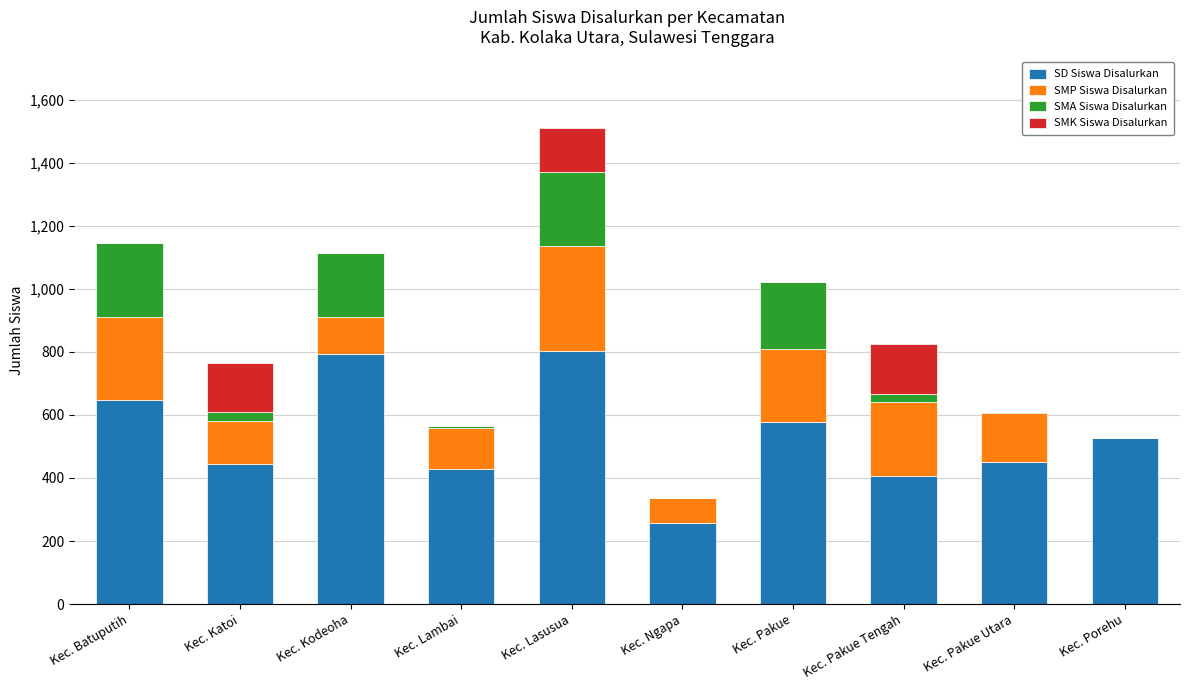

What is the maximum value for SD Siswa Disalurkan?

801